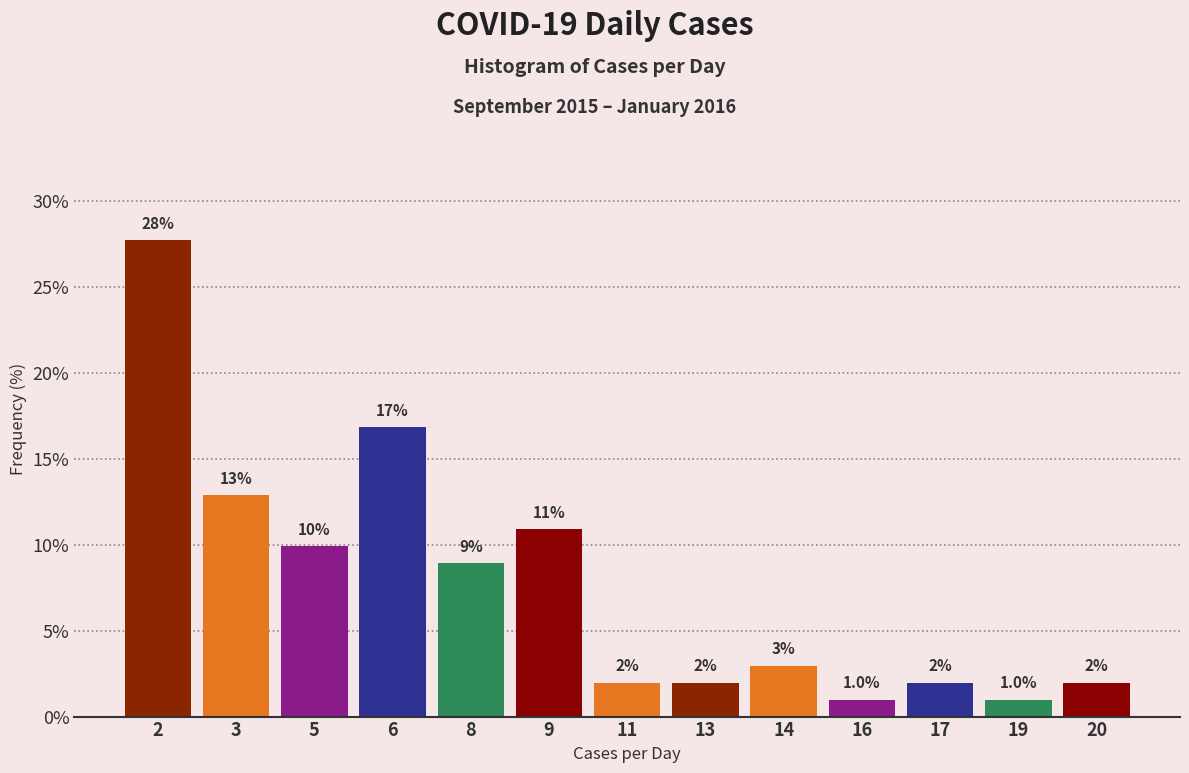

Reading right to left, transcribe all the data shown in this chart.

2.0	1.0	2.0	1.0	3.0	2.0	2.0	10.9	8.9	16.8	9.9	12.9	27.7